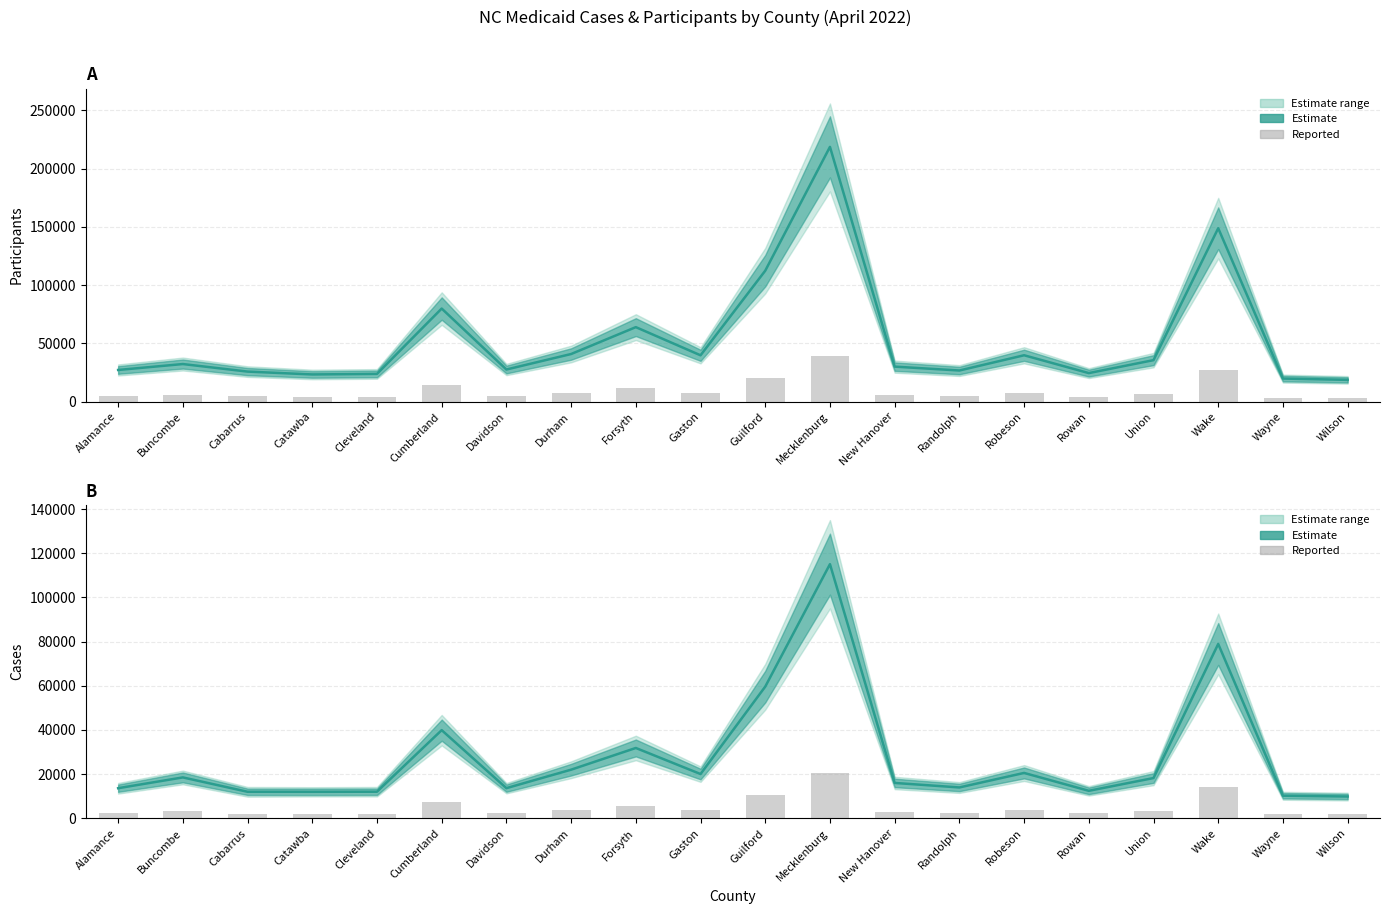

Reading left to right, extract all data points from this chart.

Participants (estimate): 27251.0	32334.0	25856.0	23408.0	23885.0	79964.0	27641.0	40939.0	64013.0	39838.0	112456.0	218734.0	30123.0	26789.0	39876.0	24567.0	35678.0	148923.0	19876.0	18765.0
Participants (bar): 4905.2	5820.1	4654.1	4213.4	4299.3	14393.5	4975.4	7369.0	11522.3	7170.8	20242.1	39372.1	5422.1	4822.0	7177.7	4422.1	6422.0	26806.1	3577.7	3377.7
Cases (estimate): 13638.0	18521.0	12018.0	12002.0	12048.0	39917.0	13658.0	22023.0	31845.0	20047.0	59618.0	115047.0	16023.0	13978.0	20547.0	12456.0	18234.0	78934.0	10234.0	9876.0
Cases (bar): 2454.8	3333.8	2163.2	2160.4	2168.6	7185.1	2458.4	3964.1	5732.1	3608.5	10731.2	20708.5	2884.1	2516.0	3698.5	2242.1	3282.1	14208.1	1842.1	1777.7